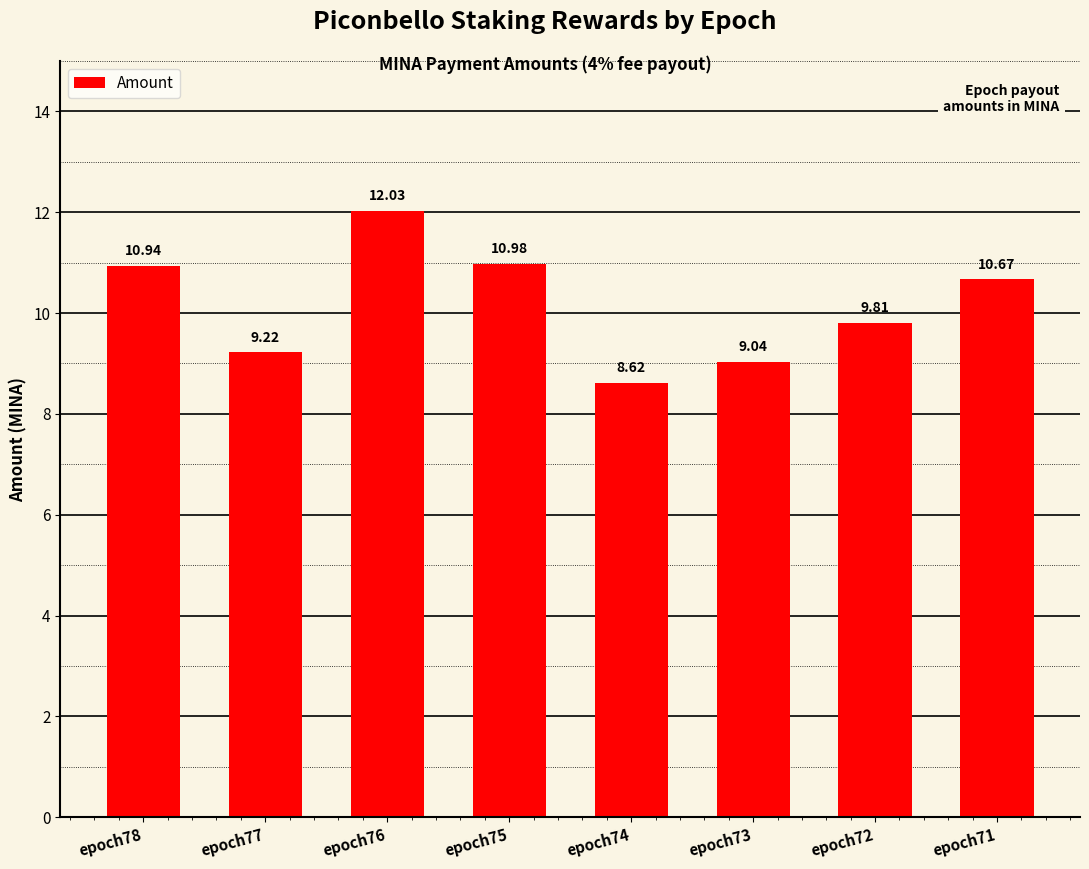

Is it true that the value at epoch74 is 8.6?

True